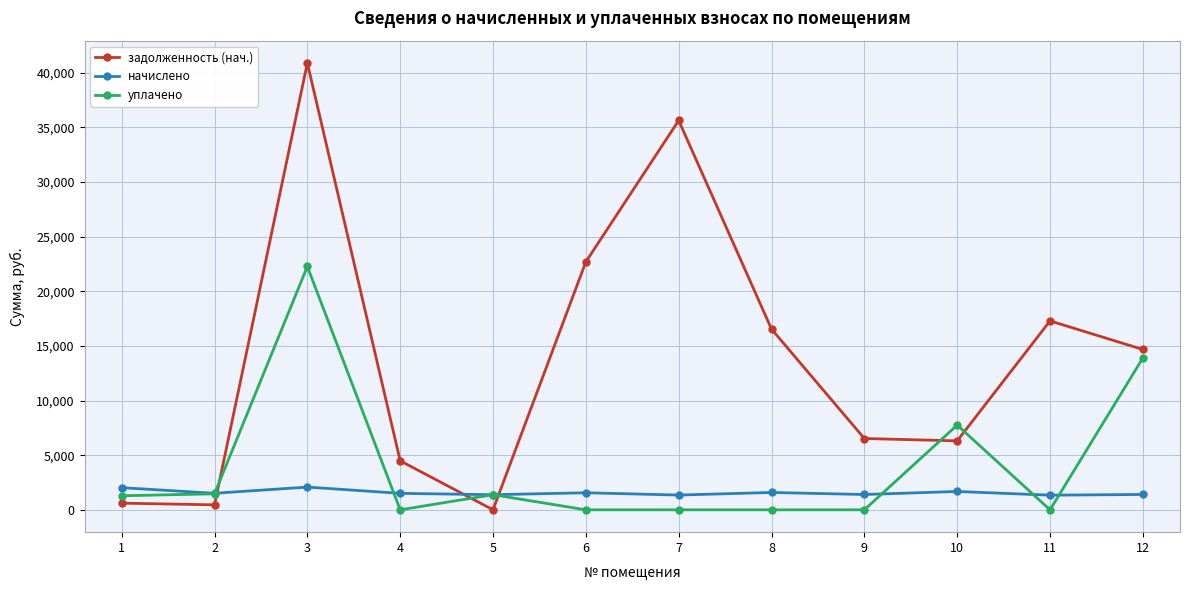

How many lines are shown in the chart?

3